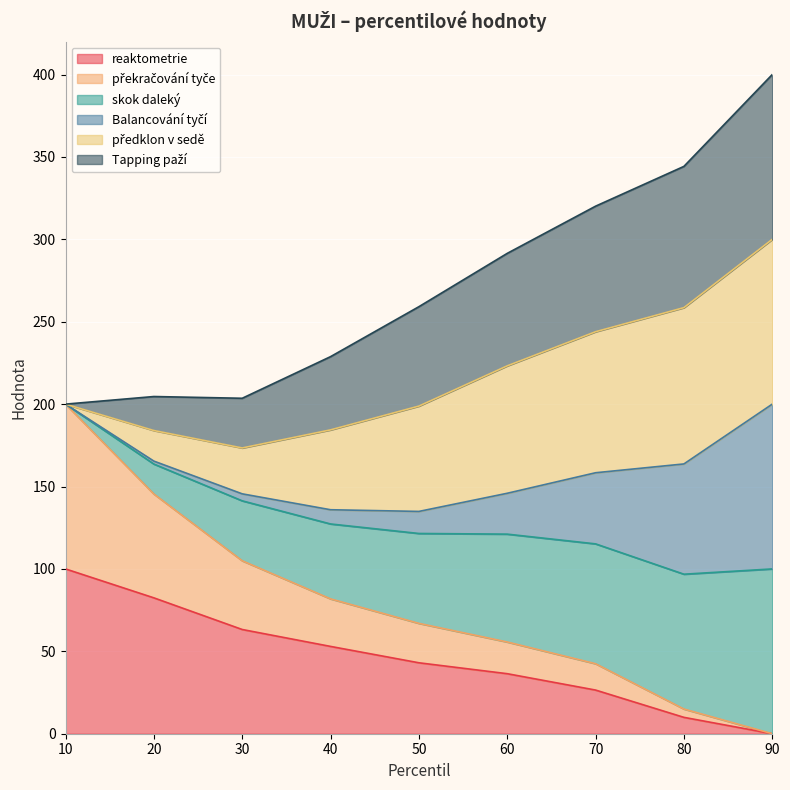

True or false: překračování tyče has more than 0 interior local peaks.

False